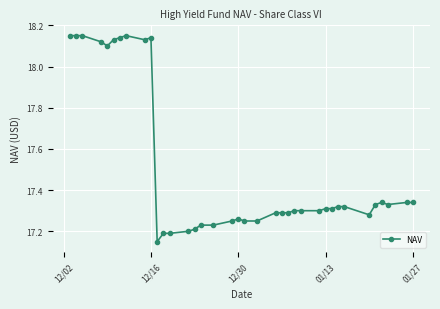

What is the difference between the second highest and second lowest values?

1.0